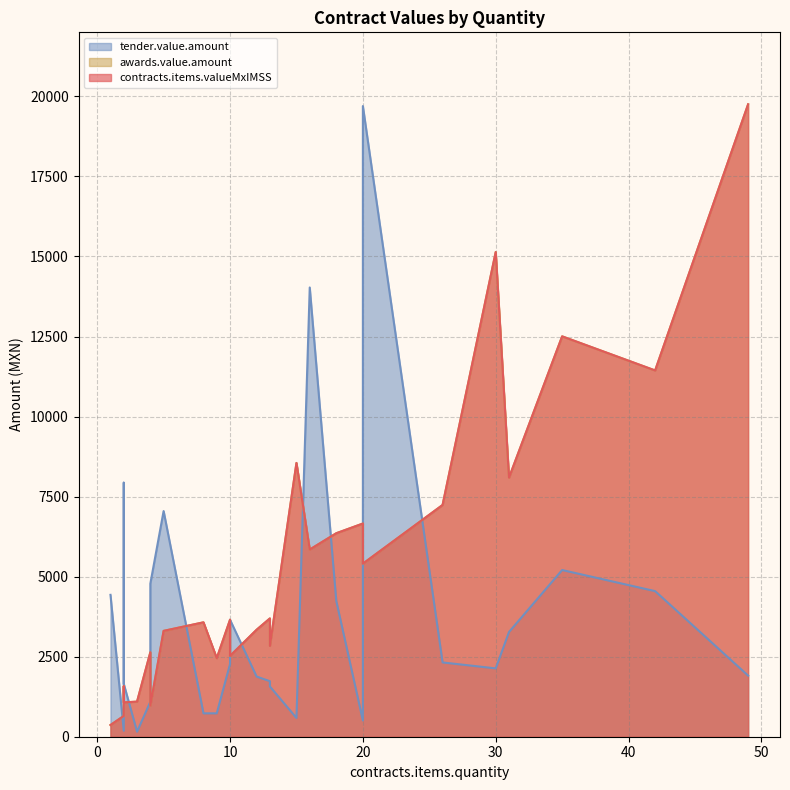

Which series changed the most between 12 and 26?

contracts.items.valueMxIMSS